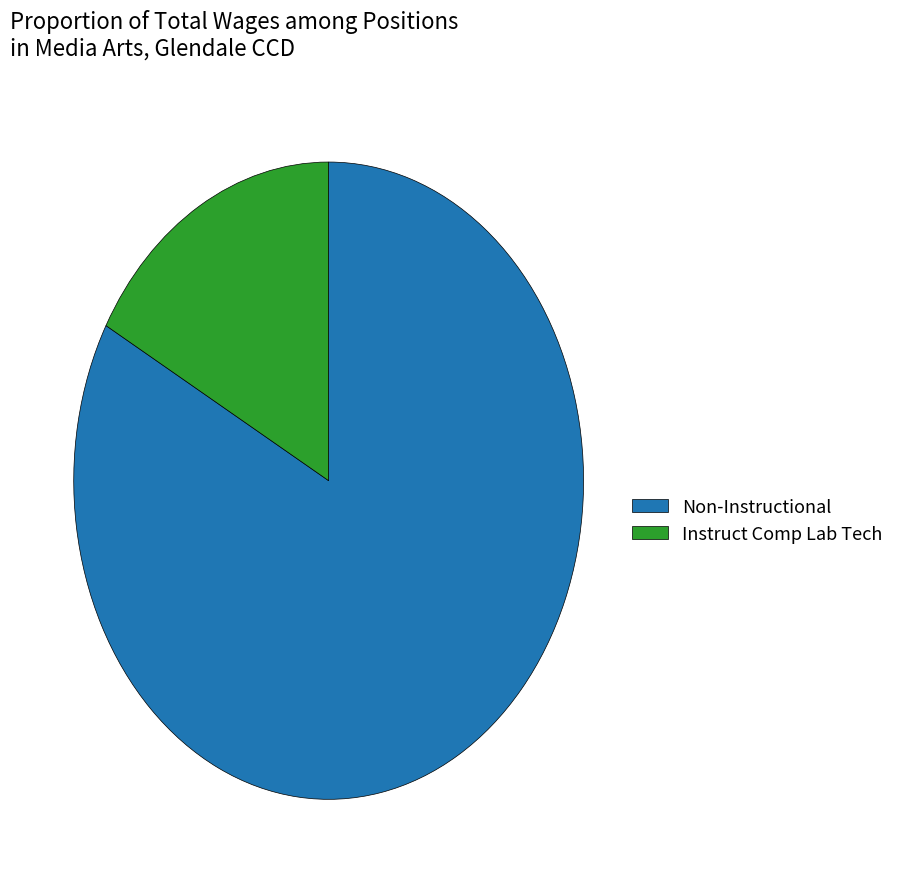

What is the ratio of the value at Non-Instructional to the value at Instruct Comp Lab Tech?

4.9